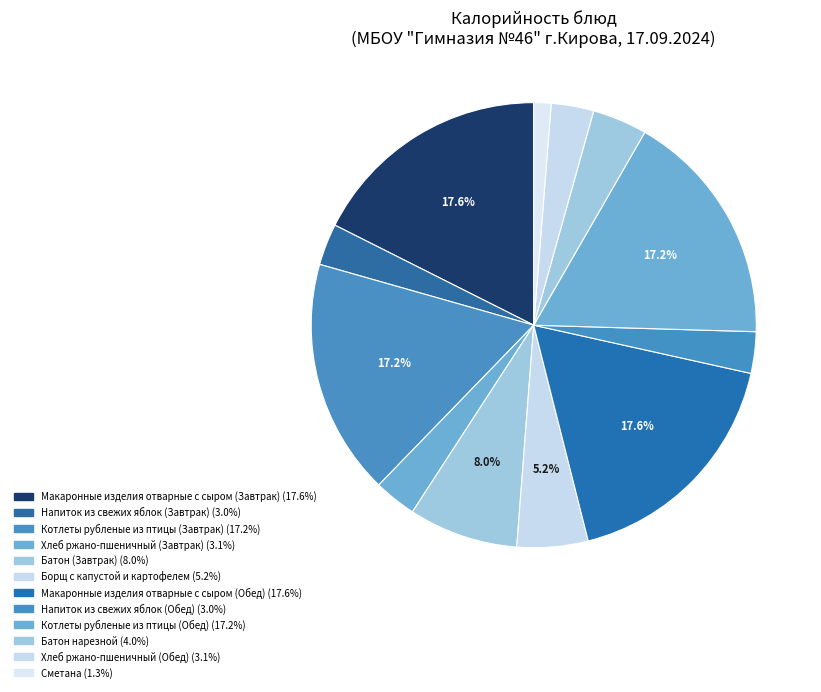

How many slices are in this pie chart?

12